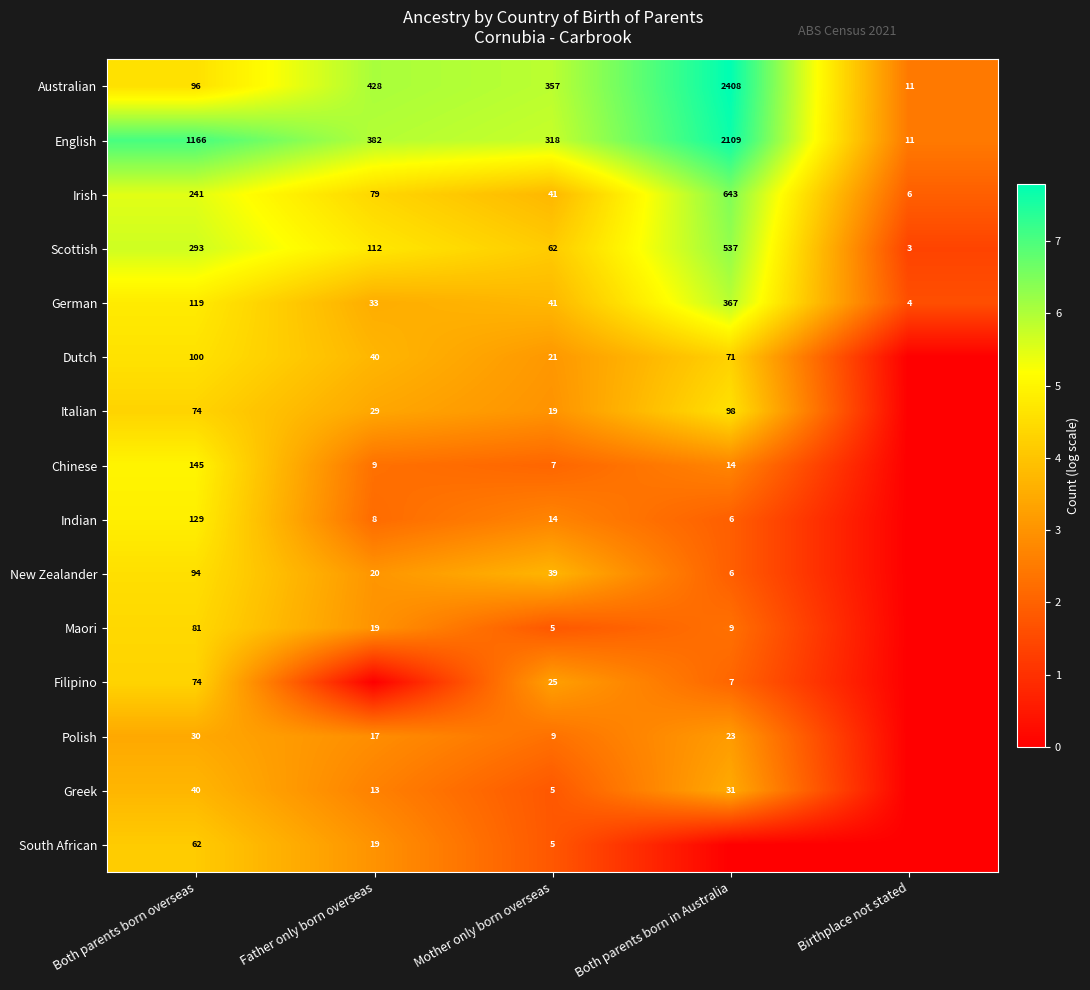

True or false: Scottish has a value of 62 at Mother only born overseas.

True